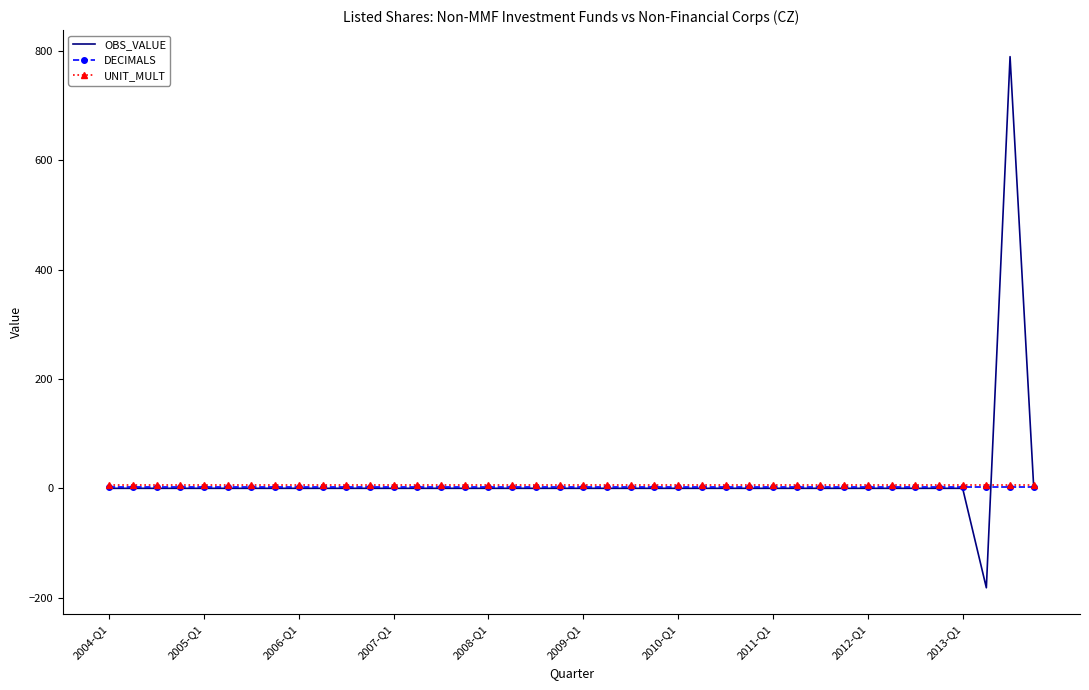

What is the highest value of the OBS_VALUE series?

790